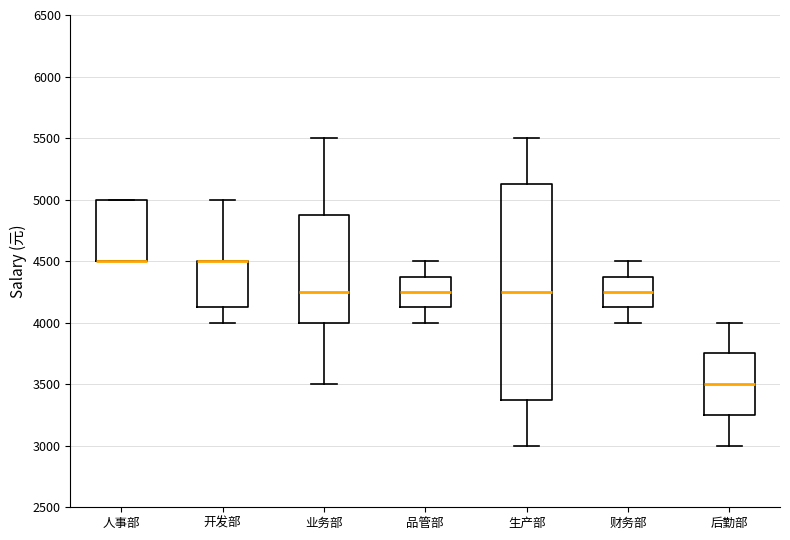

Reading left to right, read every box against the y-axis: the position of its median line, the range the box covers, and the ends of its whiskers. The values are not printed on the chart, so give them approximately, as read against the axis.

人事部: median 4500 (drawn on the box's lower edge), box 4500 to 5000, whiskers 4500 to 5000
开发部: median 4500 (drawn on the box's upper edge), box 4150 to 4500, whiskers 4000 to 5000
业务部: median 4250, box 4000 to 4900, whiskers 3500 to 5500
品管部: median 4250, box 4150 to 4400, whiskers 4000 to 4500
生产部: median 4250, box 3400 to 5150, whiskers 3000 to 5500
财务部: median 4250, box 4150 to 4400, whiskers 4000 to 4500
后勤部: median 3500, box 3250 to 3750, whiskers 3000 to 4000